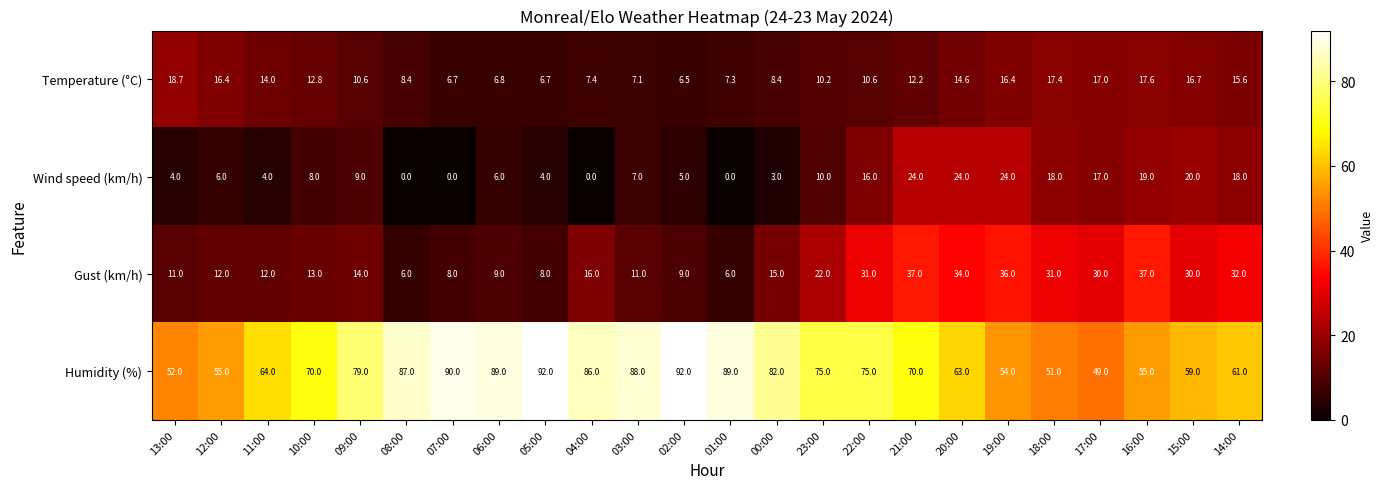

Rank the series at 12:00 from highest to lowest value.

Humidity (%), Temperature (°C), Gust (km/h), Wind speed (km/h)